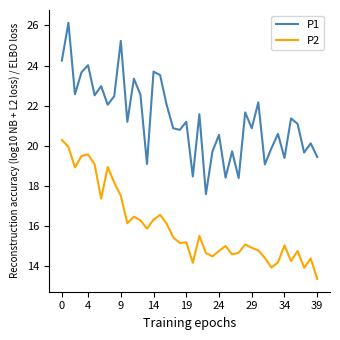

Which series has the largest total across all categories?

P1